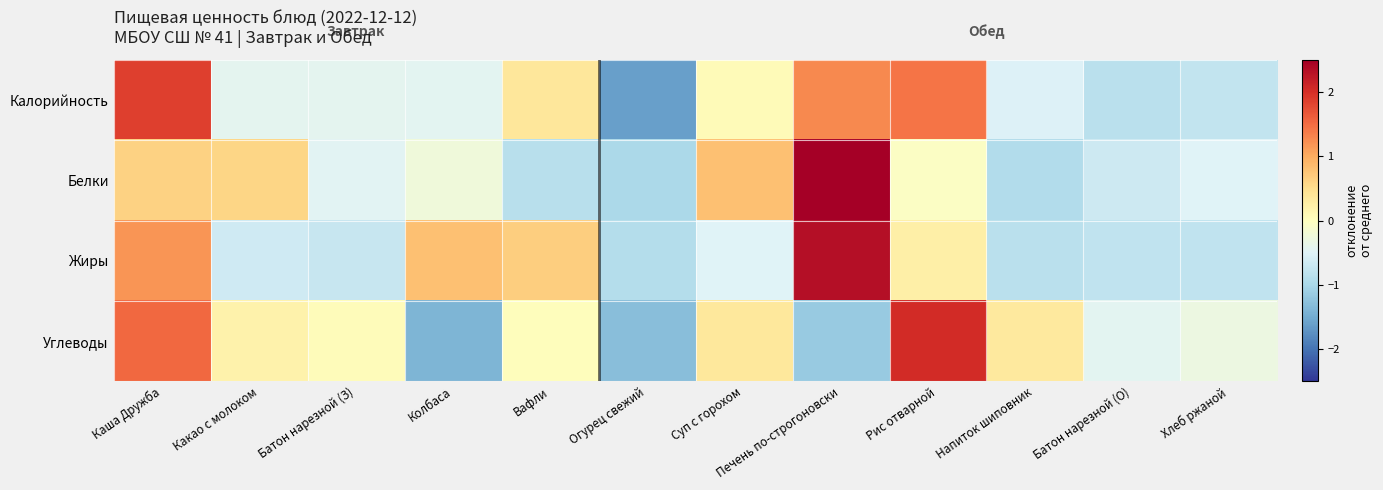

Reading left to right, what are all the values shown in this chart?

Калорийность: Каша Дружба=1.9	Какао с молоком=-0.4	Батон нарезной (З)=-0.4	Колбаса=-0.4	Вафли=0.4	Огурец свежий=-1.6	Суп с горохом=0.1	Печень по-строгоновски=1.3	Рис отварной=1.4	Напиток шиповник=-0.5	Батон нарезной (О)=-0.9	Хлеб ржаной=-0.8
Белки: Каша Дружба=0.6	Какао с молоком=0.6	Батон нарезной (З)=-0.5	Колбаса=-0.2	Вафли=-0.9	Огурец свежий=-1.0	Суп с горохом=0.8	Печень по-строгоновски=2.7	Рис отварной=-0.1	Напиток шиповник=-0.9	Батон нарезной (О)=-0.7	Хлеб ржаной=-0.5
Жиры: Каша Дружба=1.2	Какао с молоком=-0.7	Батон нарезной (З)=-0.7	Колбаса=0.8	Вафли=0.7	Огурец свежий=-0.9	Суп с горохом=-0.5	Печень по-строгоновски=2.3	Рис отварной=0.2	Напиток шиповник=-0.9	Батон нарезной (О)=-0.8	Хлеб ржаной=-0.8
Углеводы: Каша Дружба=1.5	Какао с молоком=0.2	Батон нарезной (З)=0.1	Колбаса=-1.4	Вафли=0.0	Огурец свежий=-1.3	Суп с горохом=0.4	Печень по-строгоновски=-1.2	Рис отварной=2.0	Напиток шиповник=0.4	Батон нарезной (О)=-0.4	Хлеб ржаной=-0.3